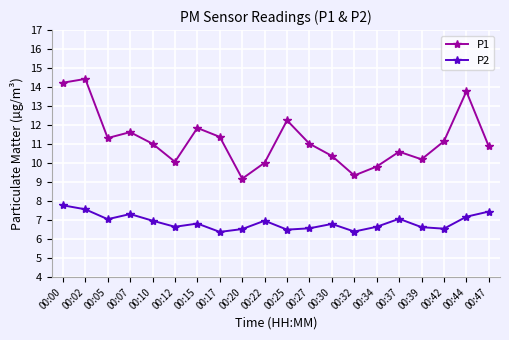

What is the maximum value shown in the chart?

14.4